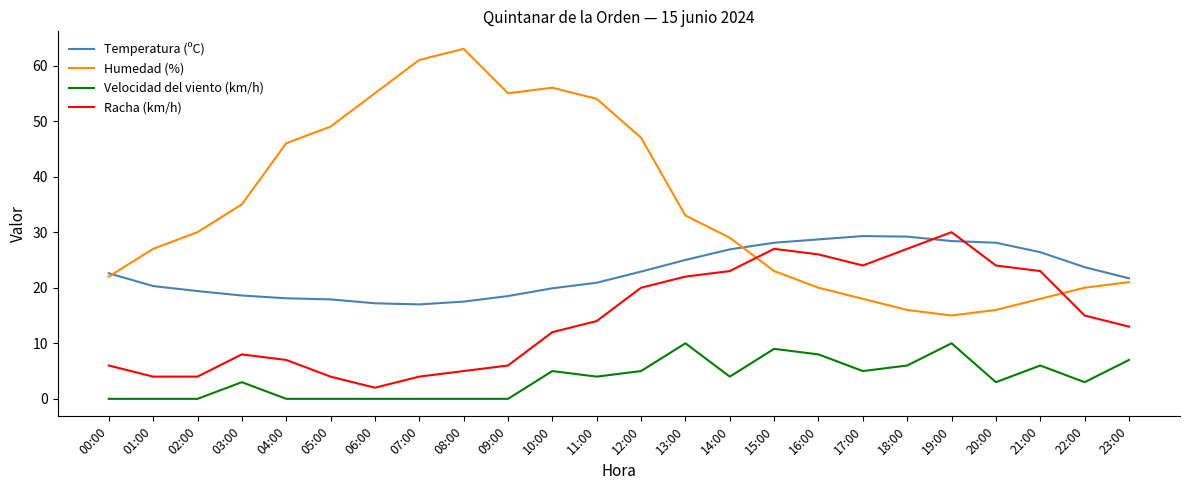

True or false: Temperatura (ºC) has a value of 49.3 at 19:00.

False